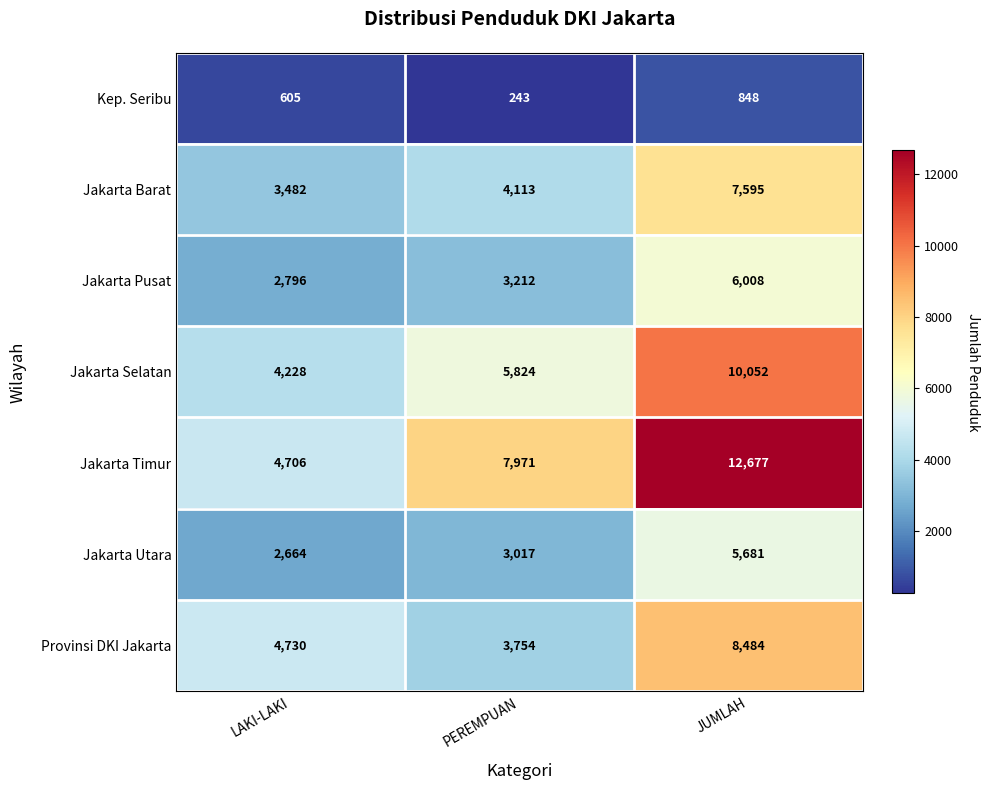

Which series changed the most between LAKI-LAKI and PEREMPUAN?

Jakarta Timur